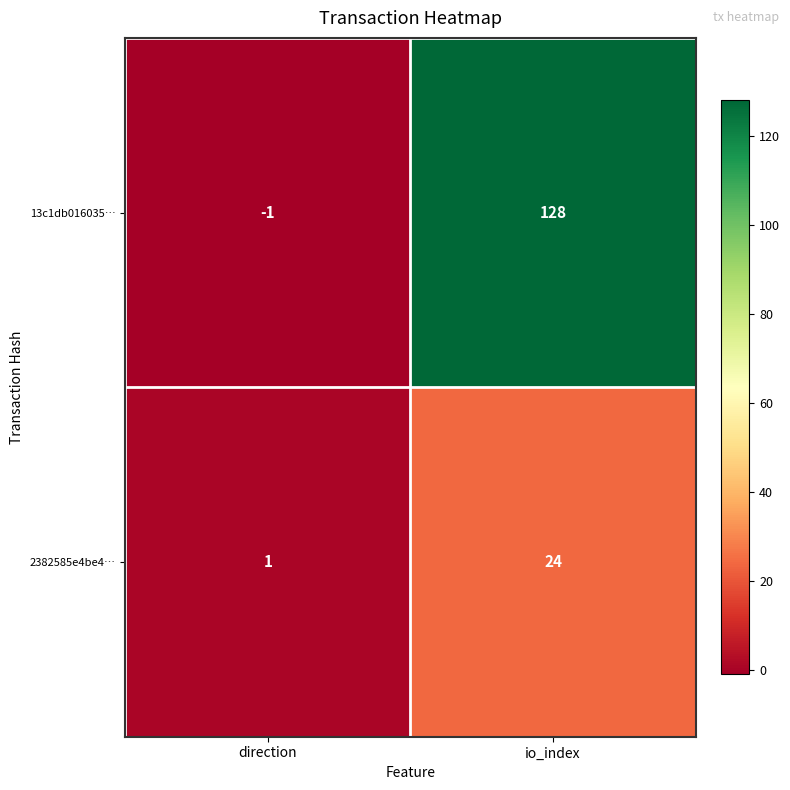

List the series in order of their overall mean, highest first.

13c1db016035…, 2382585e4be4…